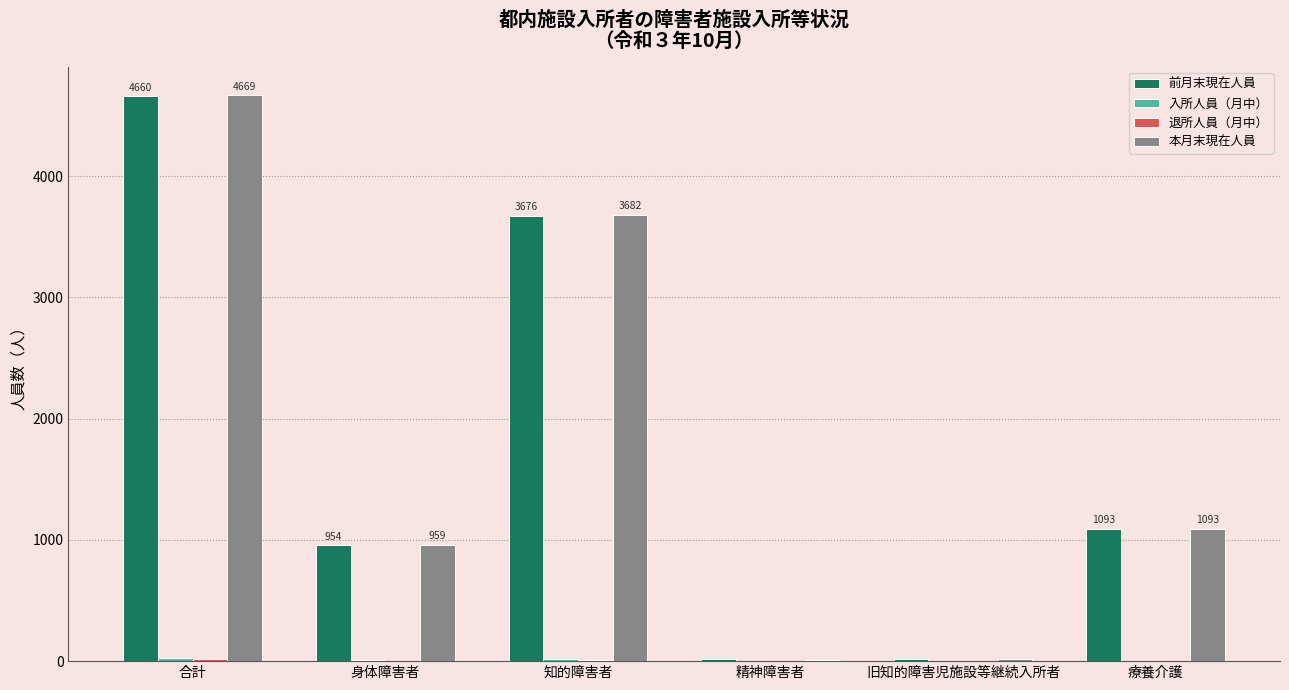

Which series changed the most between 合計 and 療養介護?

本月末現在人員